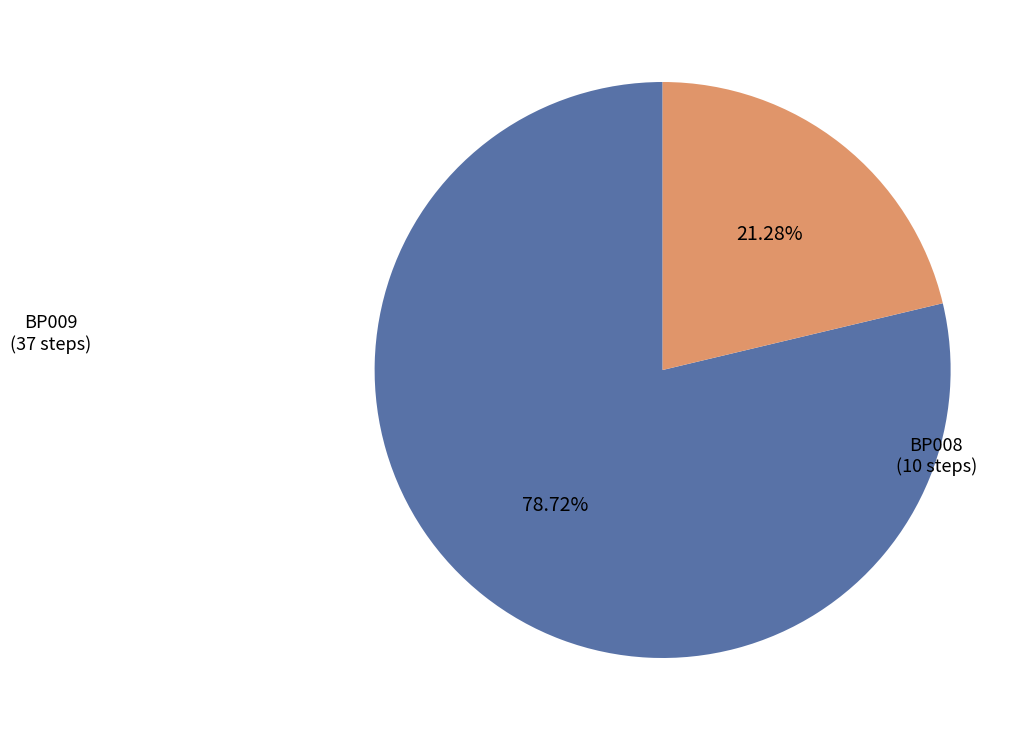

To the nearest percent, what is the difference between the BP009 and BP008 slice percentages?

57%